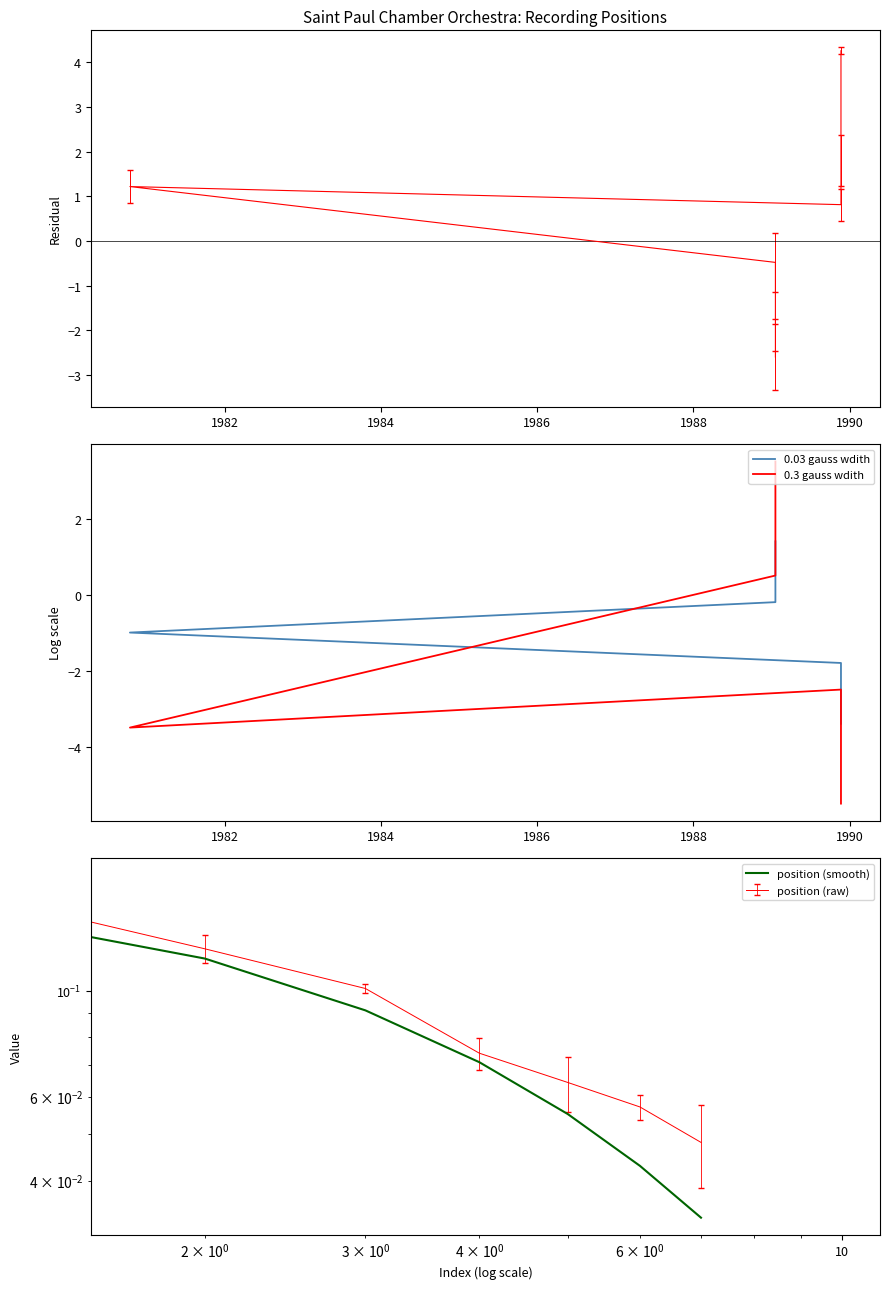

True or false: position (smooth) and 0.3 gauss wdith intersect in this chart.

True